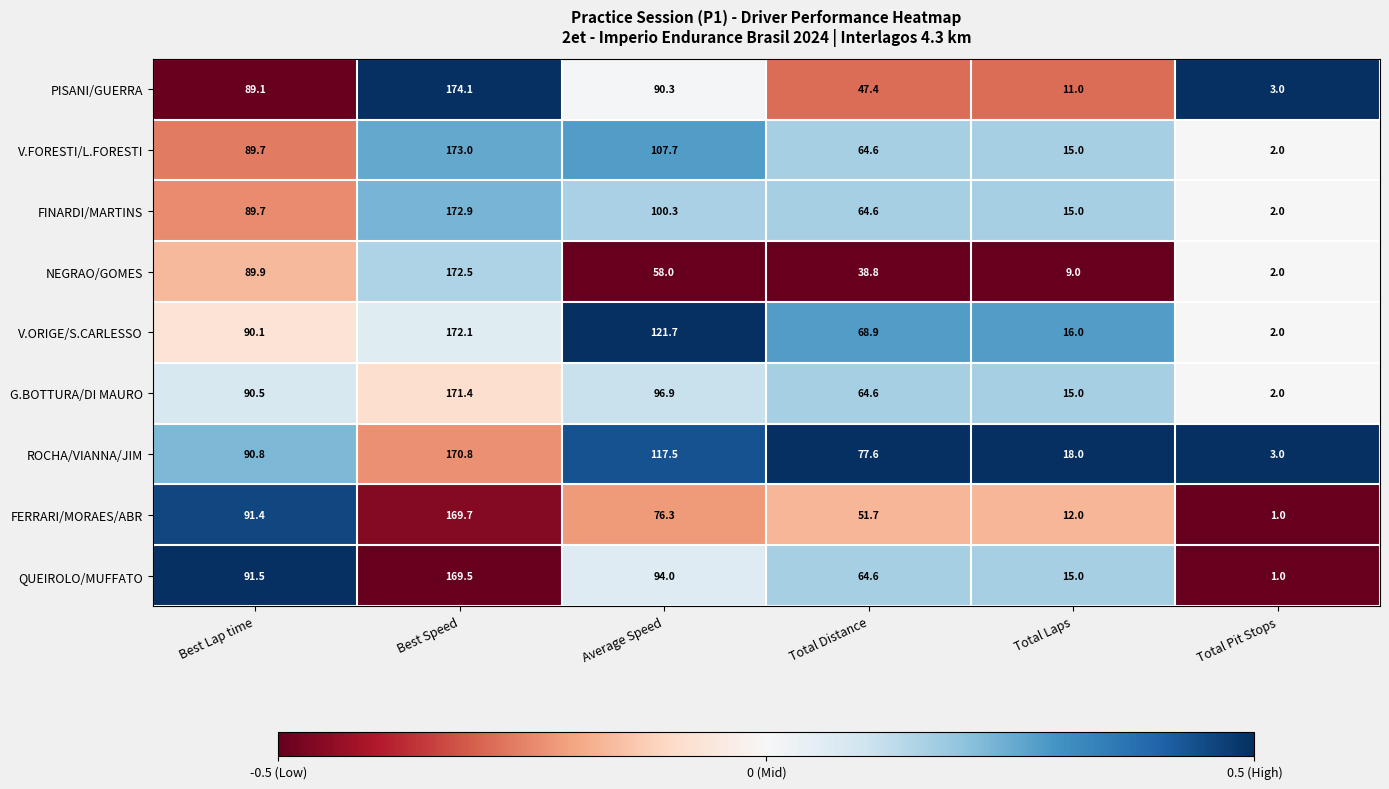

At which category is the sum across all series the highest?

Best Speed